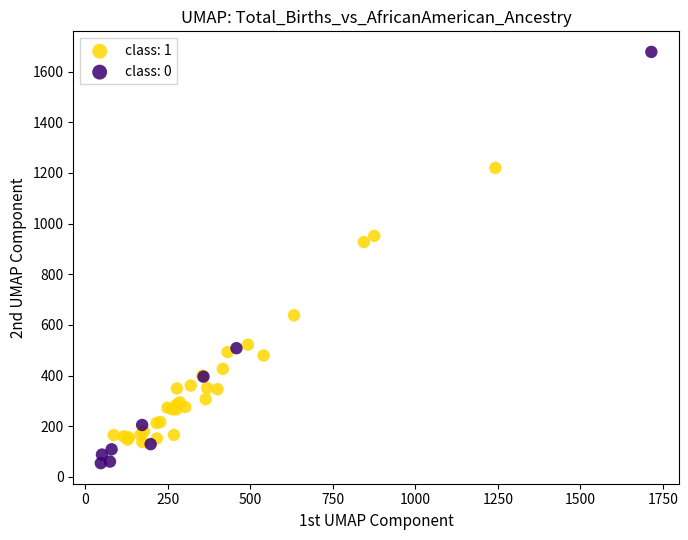

Which series reaches the maximum Y coordinate?

class: 0